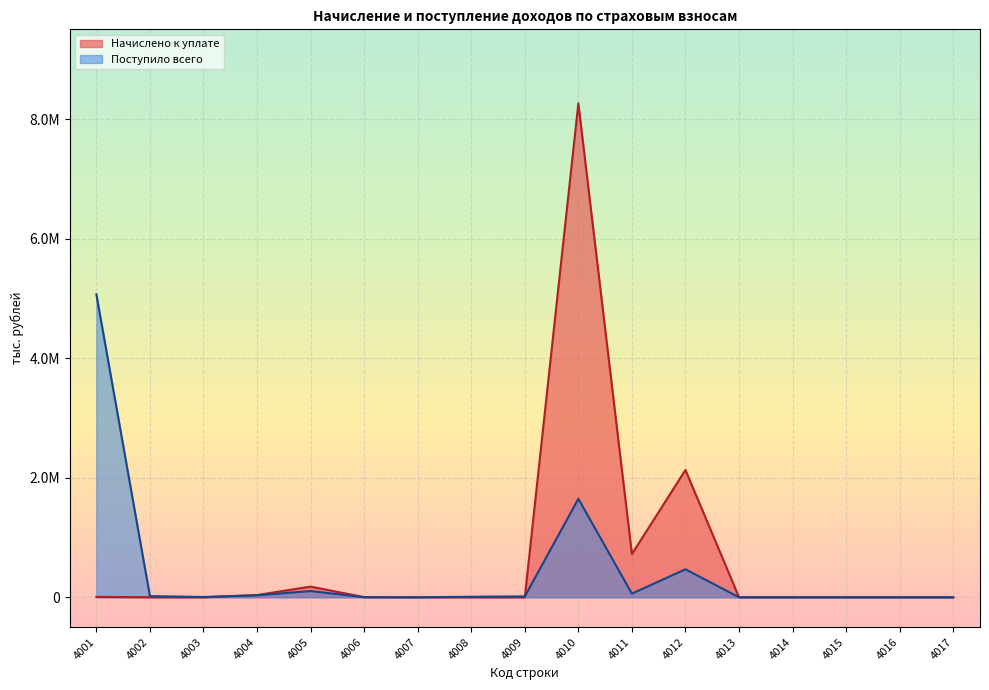

In Поступило всего, how many points are lower than both neighbors (excluding endpoints)?

2